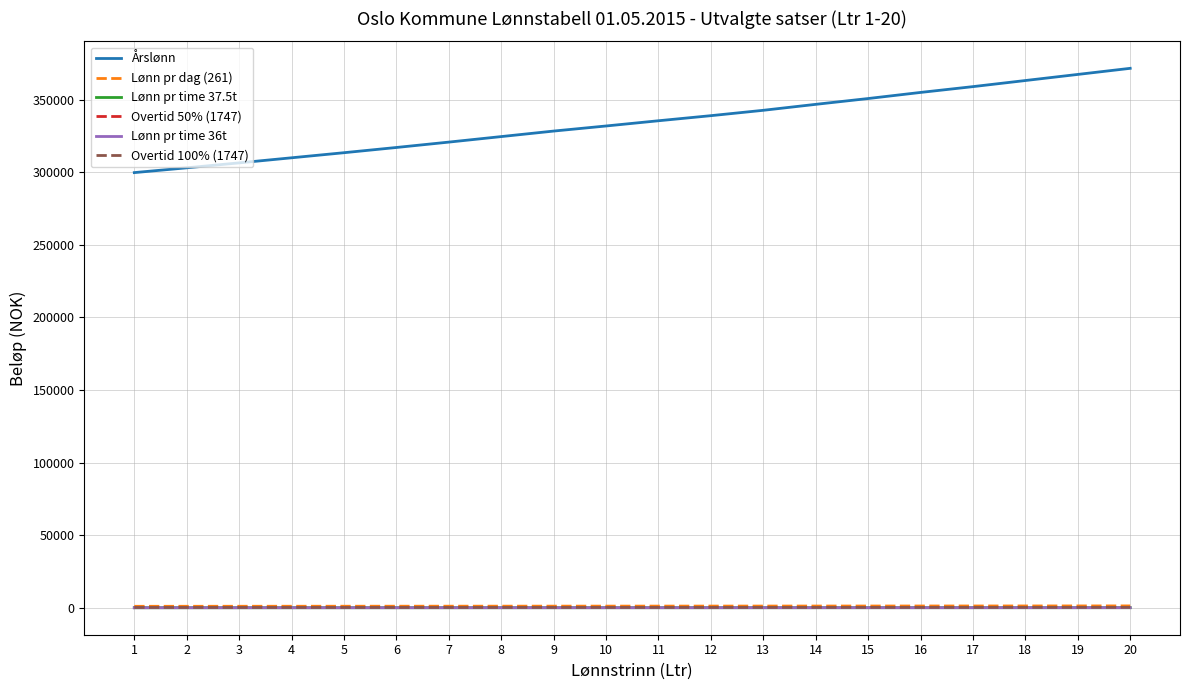

How many distinct data groups are displayed?

6